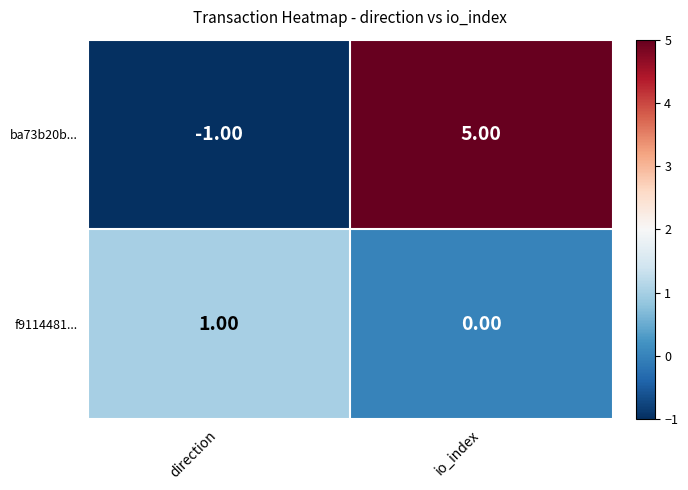

At which category is the sum across all series the highest?

io_index